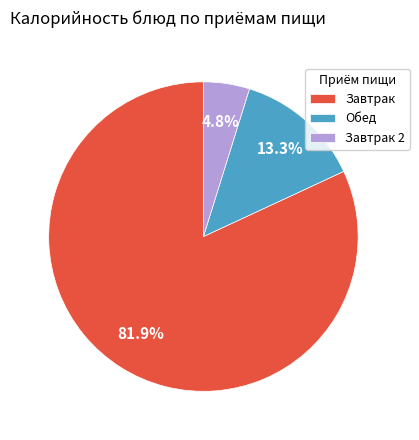

Which category has the smallest portion of the pie?

Завтрак 2